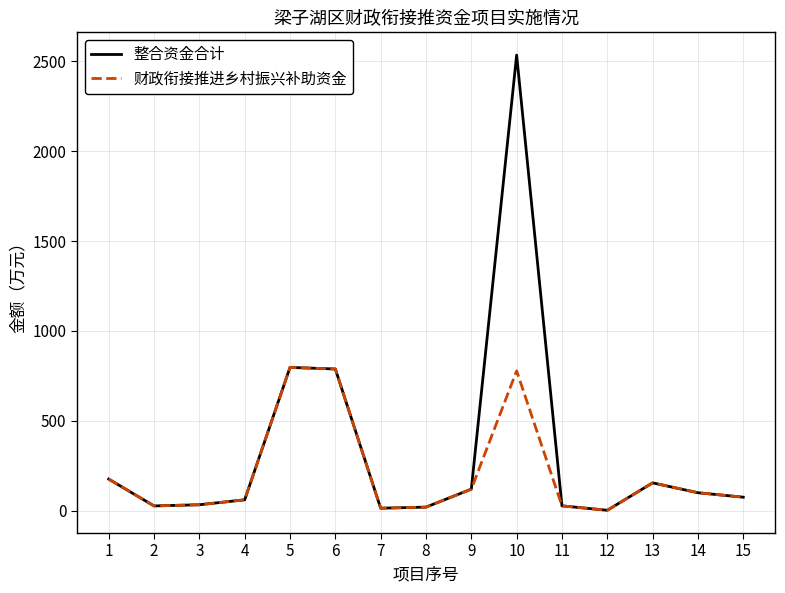

True or false: 财政衔接推进乡村振兴补助资金 has more than 2 interior local peaks.

True